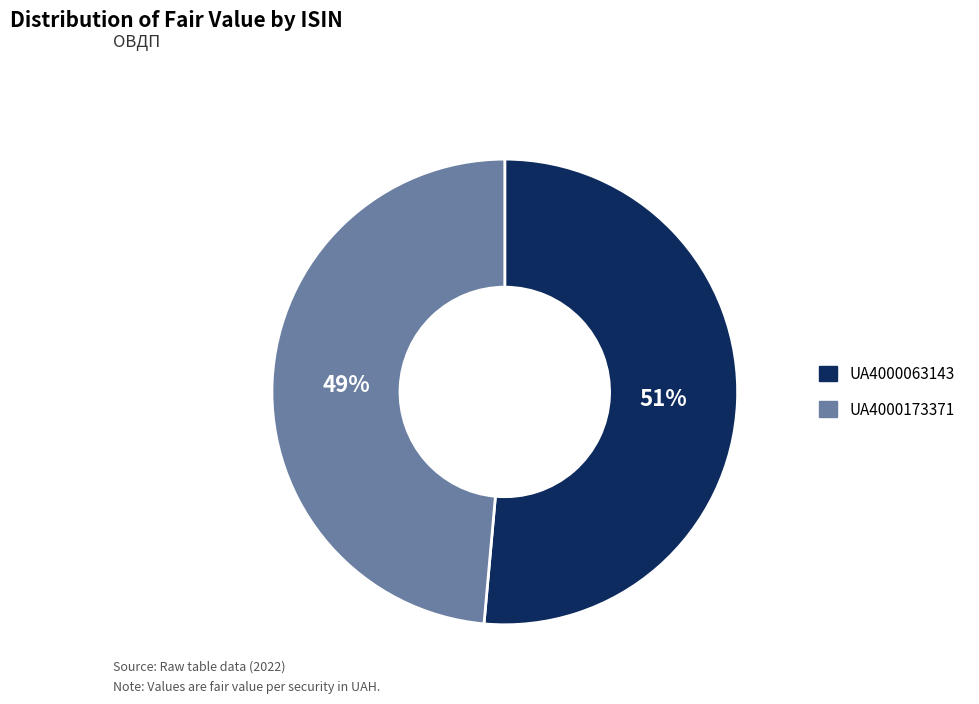

Is there any slice that represents more than half of the pie?

Yes